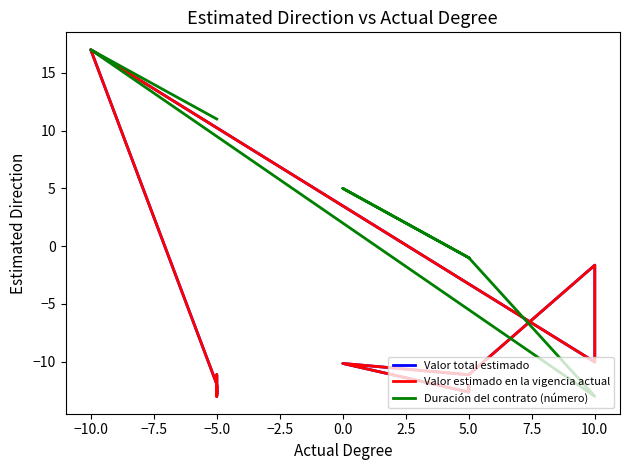

Which series has the widest spread of values?

Valor total estimado